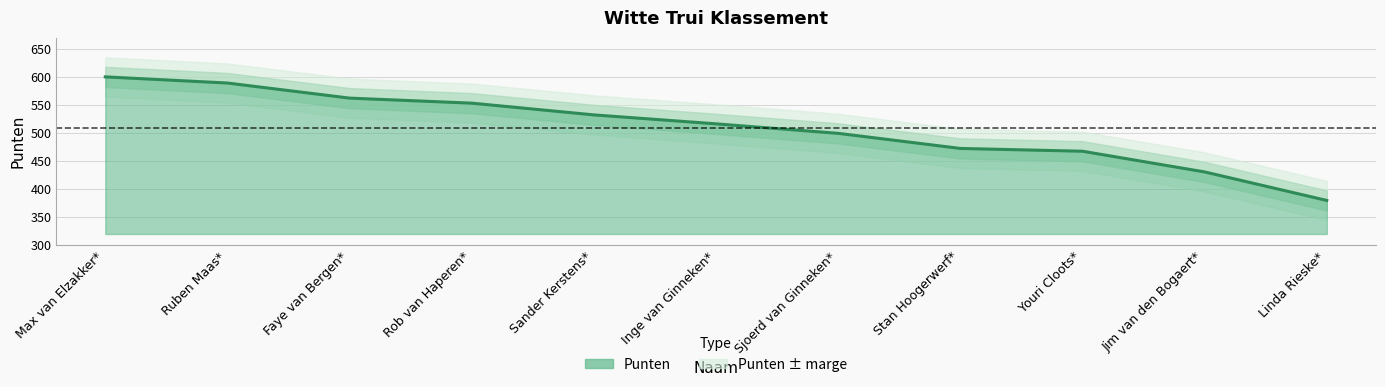

Is it true that the value at Faye van Bergen* is 359?

False